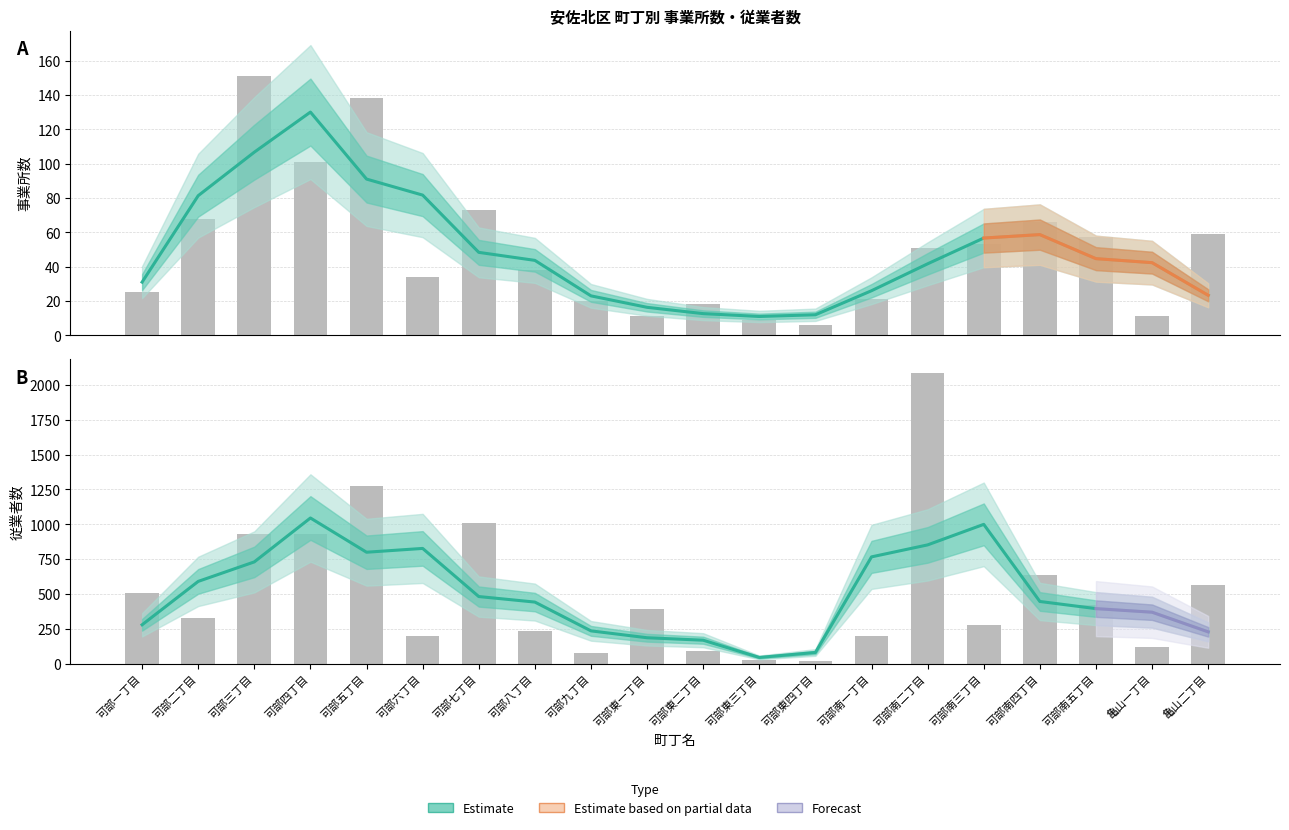

List the labels in order of 従業者数 value, largest first.

可部南二丁目, 可部五丁目, 可部七丁目, 可部三丁目, 可部四丁目, 可部南四丁目, 亀山二丁目, 可部一丁目, 可部南五丁目, 可部東一丁目, 可部二丁目, 可部南三丁目, 可部八丁目, 可部六丁目, 可部南一丁目, 亀山一丁目, 可部東二丁目, 可部九丁目, 可部東三丁目, 可部東四丁目